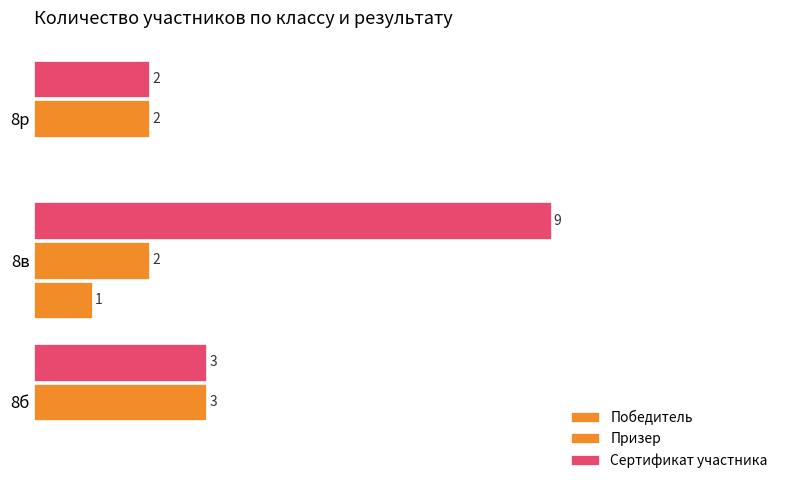

Which series has the largest range (max minus min)?

Сертификат участника